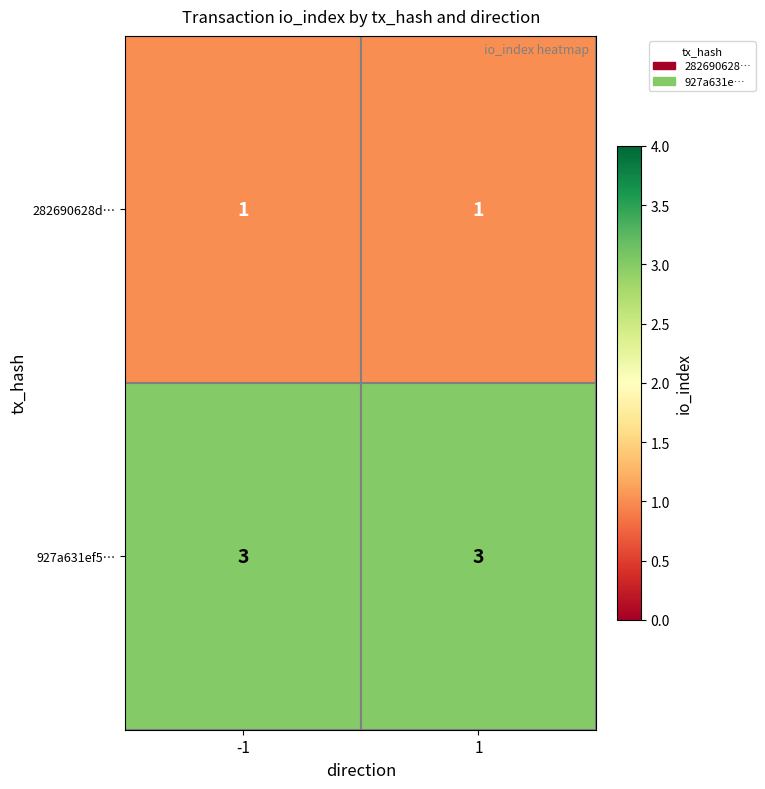

Reading left to right, what are all the values shown in this chart?

282690628d…: 1	1
927a631ef5…: 3	3